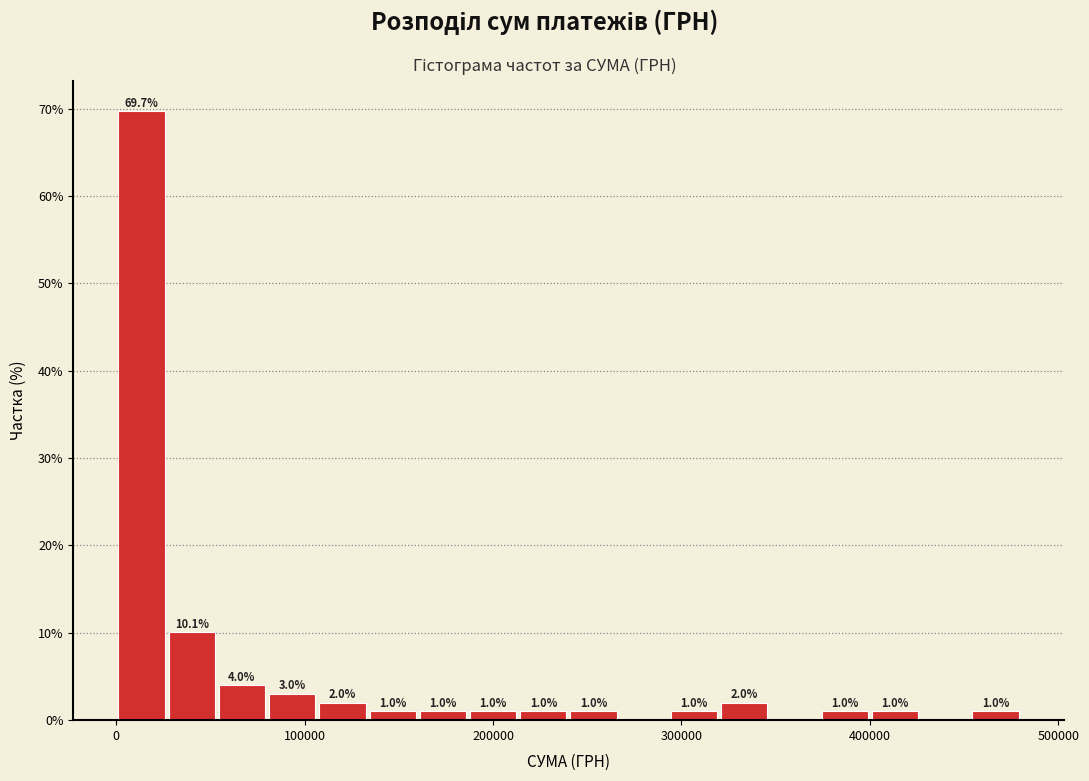

Around what value on the x-axis is the tallest bar? Give the approximate position of its centre, as read against the axis.

10000